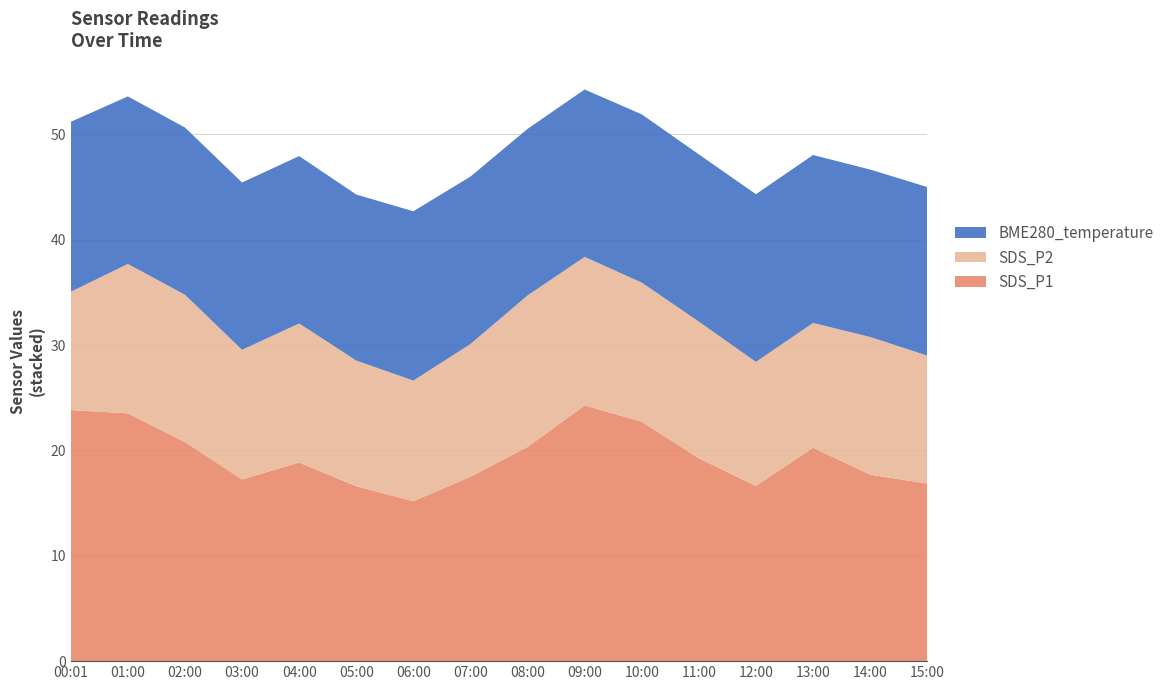

Reading right to left, transcribe all the data shown in this chart.

SDS_P1: 15:00=16.9	14:00=17.7	13:00=20.2	12:00=16.6	11:00=19.2	10:00=22.7	09:00=24.3	08:00=20.3	07:00=17.5	06:00=15.2	05:00=16.6	04:00=18.9	03:00=17.2	02:00=20.8	01:00=23.5	00:01=23.8
SDS_P2: 15:00=12.2	14:00=13.1	13:00=11.8	12:00=11.8	11:00=13.0	10:00=13.2	09:00=14.1	08:00=14.4	07:00=12.6	06:00=11.4	05:00=11.9	04:00=13.2	03:00=12.3	02:00=14.0	01:00=14.2	00:01=11.2
BME280_temperature: 15:00=16.0	14:00=15.9	13:00=15.9	12:00=15.9	11:00=15.9	10:00=16.0	09:00=15.9	08:00=15.8	07:00=15.9	06:00=16.1	05:00=15.8	04:00=15.9	03:00=15.9	02:00=15.9	01:00=15.9	00:01=16.1